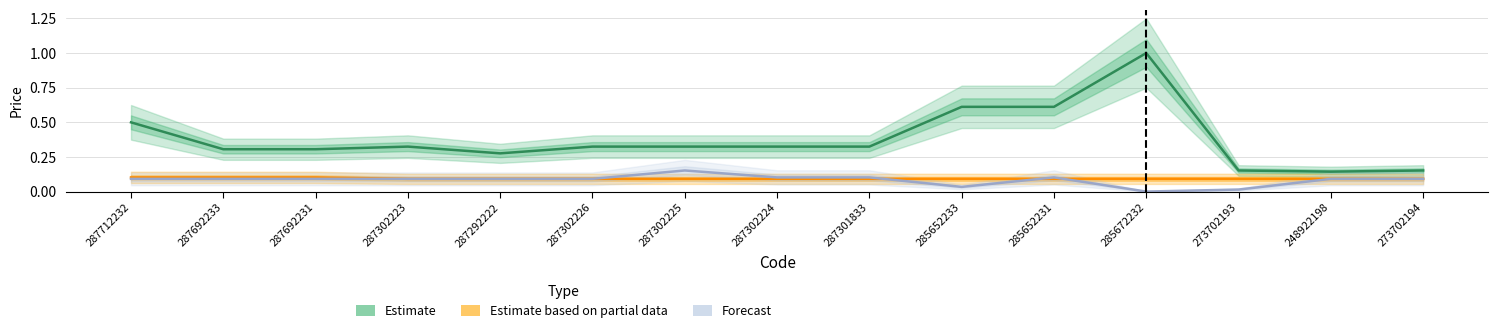

At which category is the sum across all series the highest?

285672232